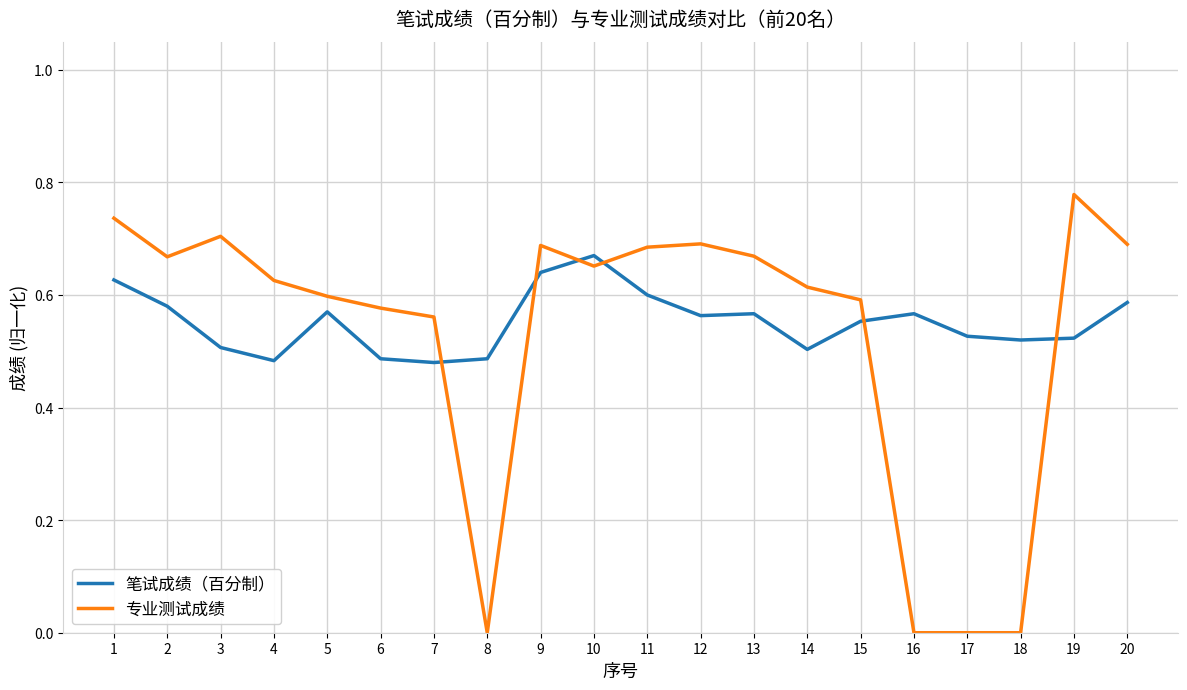

Is the value of 专业测试成绩 at 3 greater than the value of 笔试成绩（百分制） at 11?

Yes